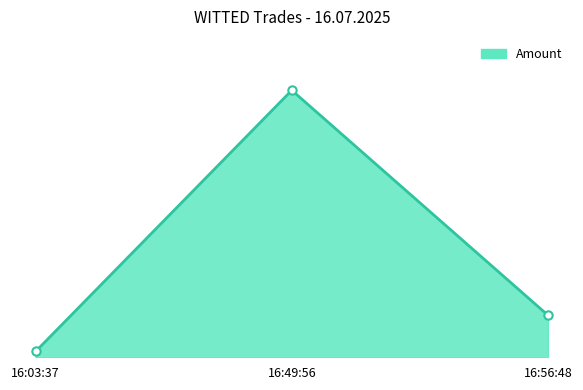

Does the chart have visible grid lines?

No